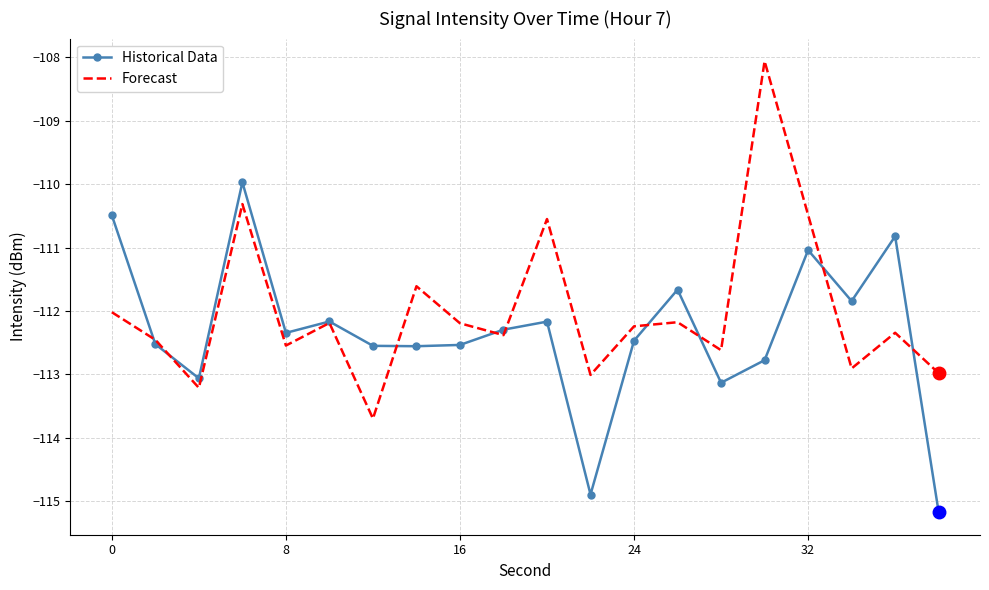

Which series has the largest total across all categories?

Forecast